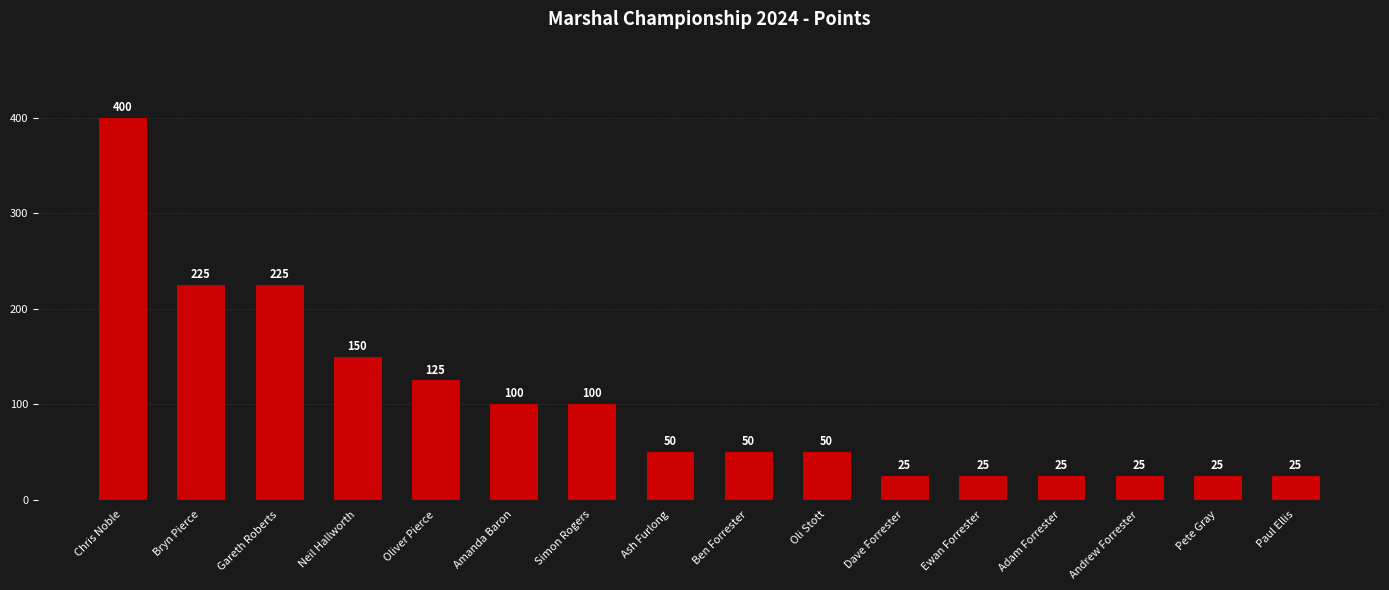

Which label corresponds to the largest value in the chart?

Chris Noble